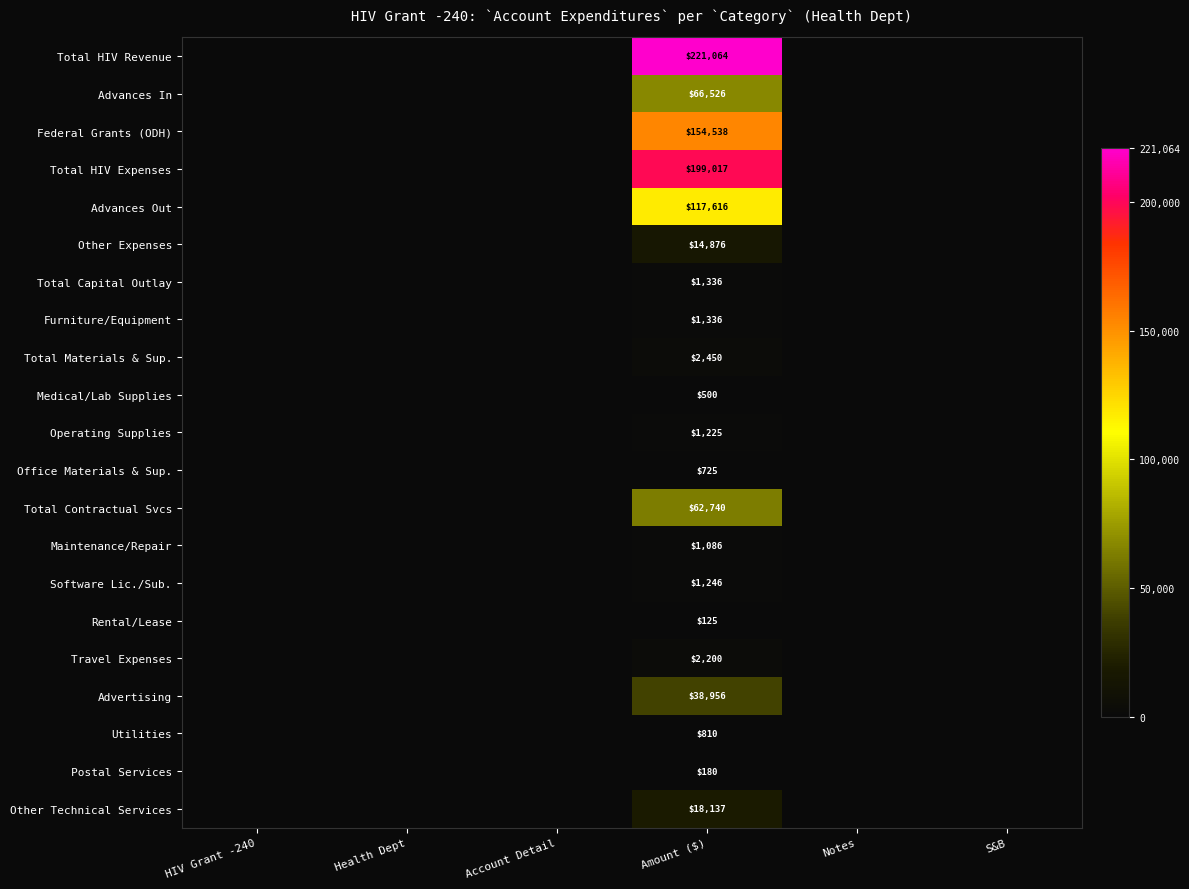

What is the spread (max minus min) of values at Amount ($)?

220939